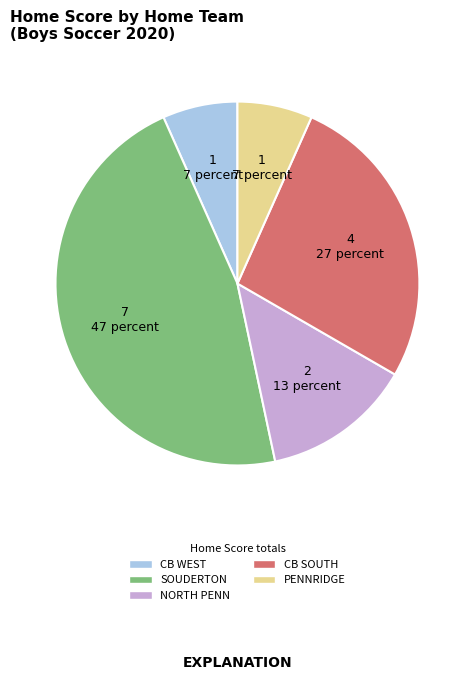

Is there a majority slice in this chart?

No